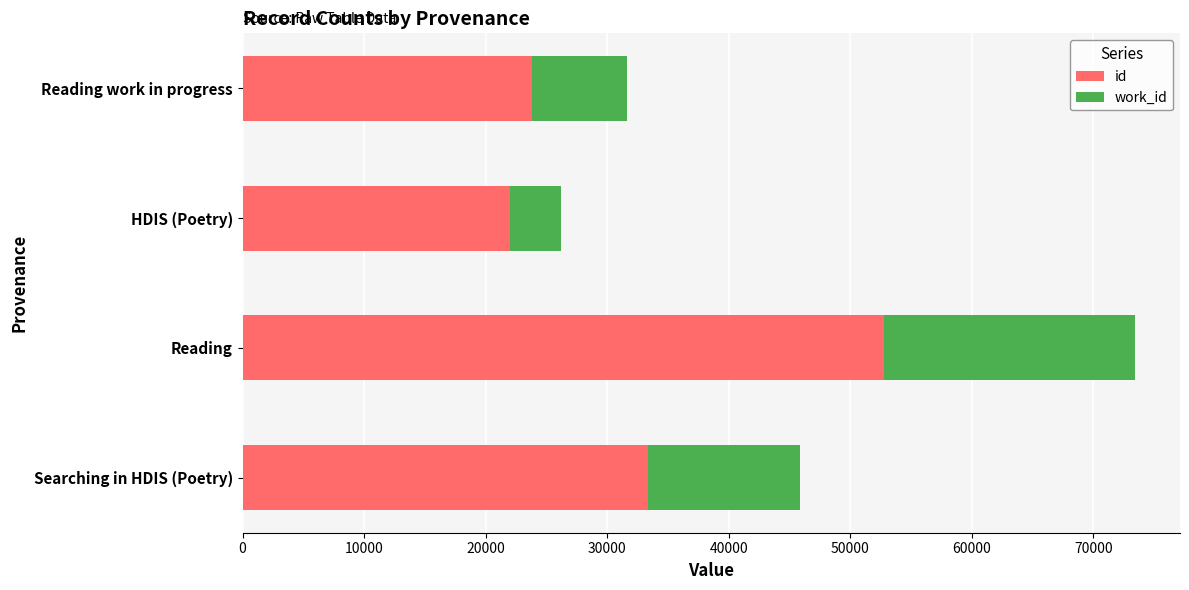

Where is id nearest to the value 37382?

Searching in HDIS (Poetry)